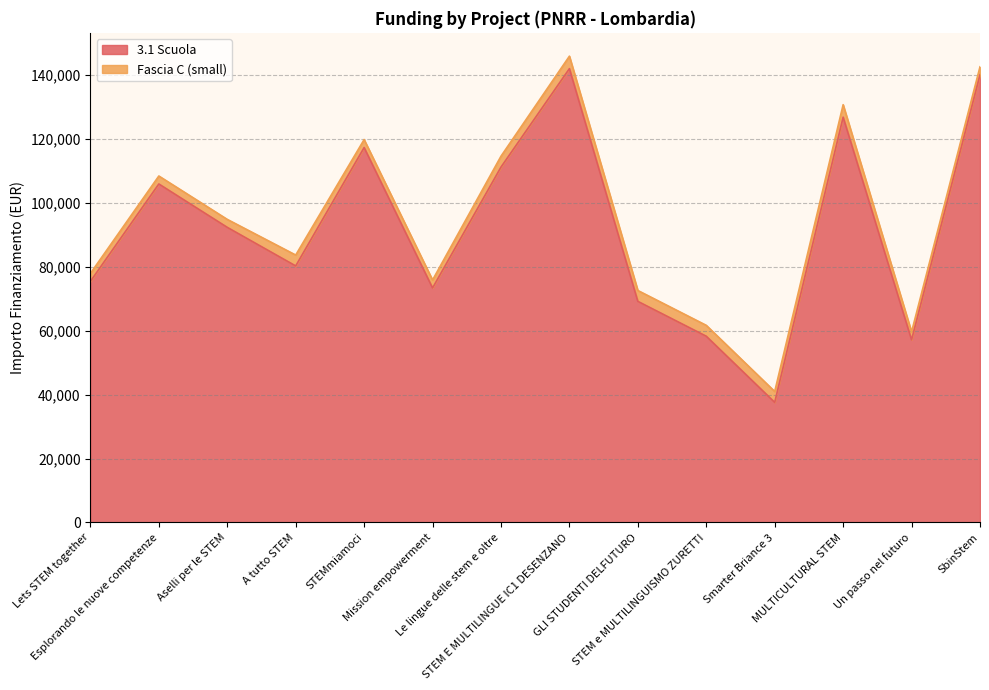

Which has a higher value, Un passo nel futuro or Mission empowerment?

Mission empowerment